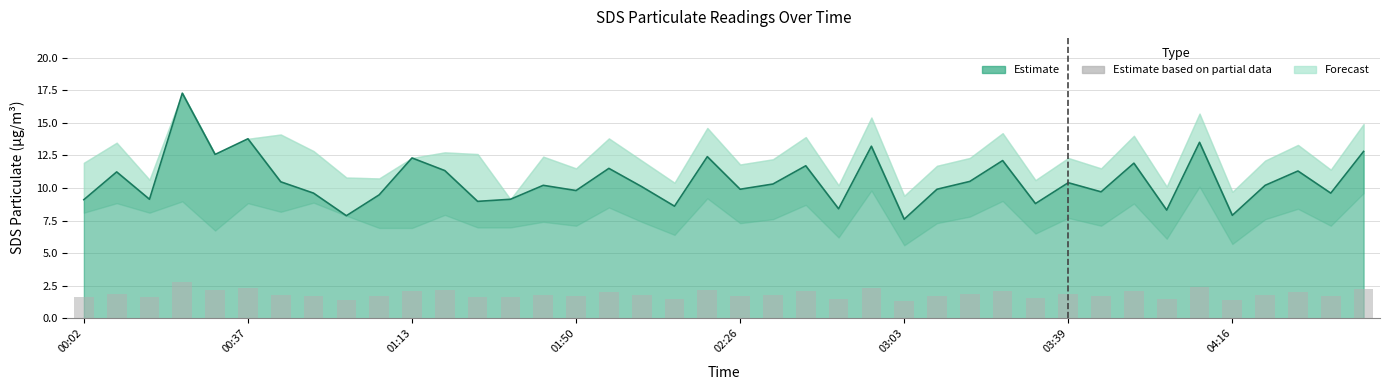

Is it true that the value at 13 is 0.4?

False